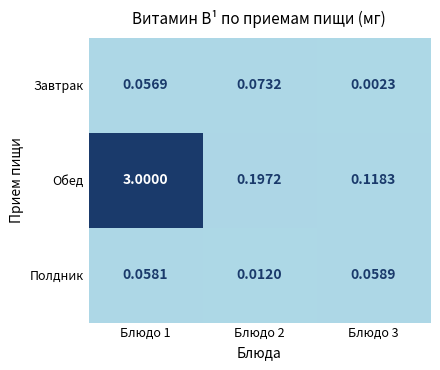

Between Блюдо 1 and Блюдо 3, which series saw the biggest shift?

Обед